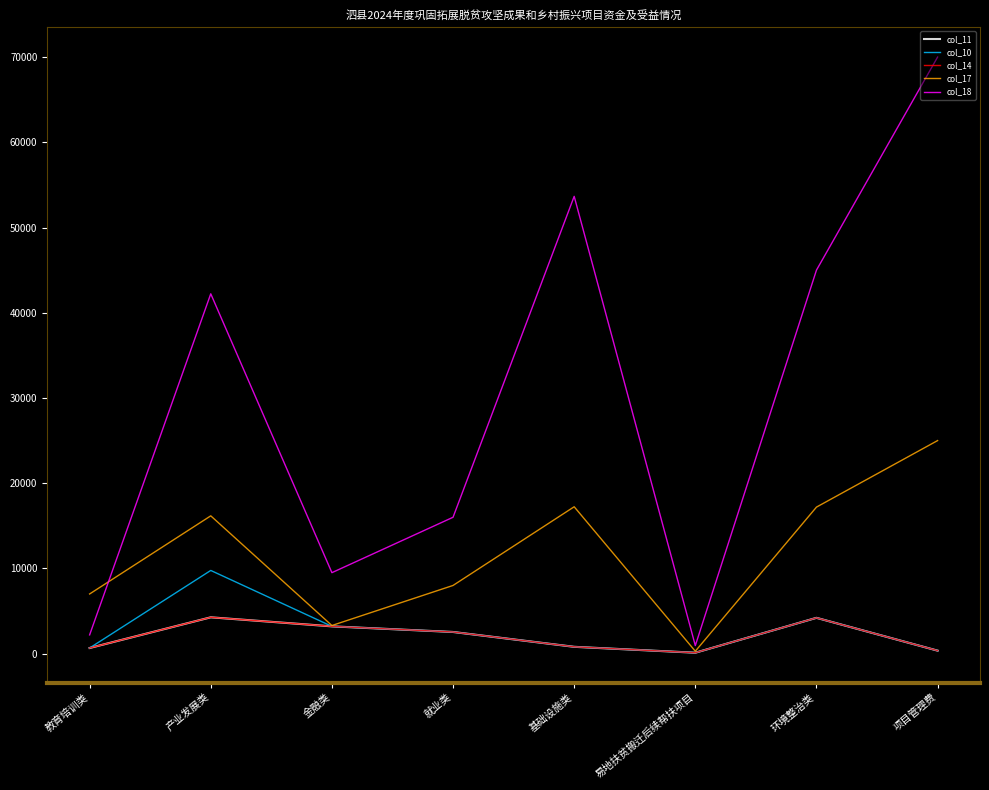

True or false: col_11 has more than 2 points higher than both neighbors.

False